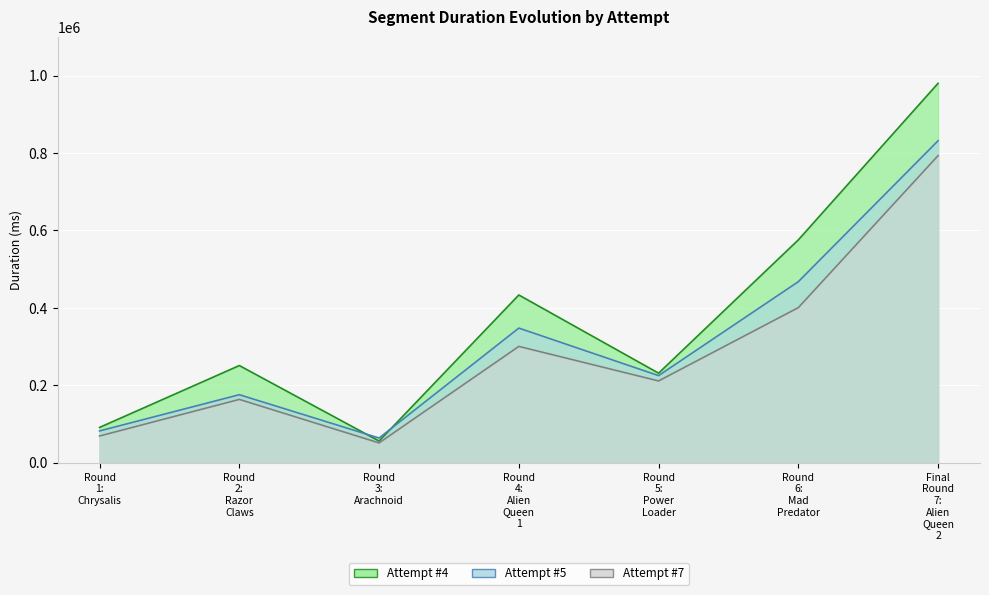

Reading left to right, list all the values displayed in this chart.

Attempt #4: 91623	251333	56414	433515	231639	575728	979939
Attempt #5: 82576	176045	64239	348049	225336	467850	831662
Attempt #7: 69467	163932	51612	300753	211596	400850	793255